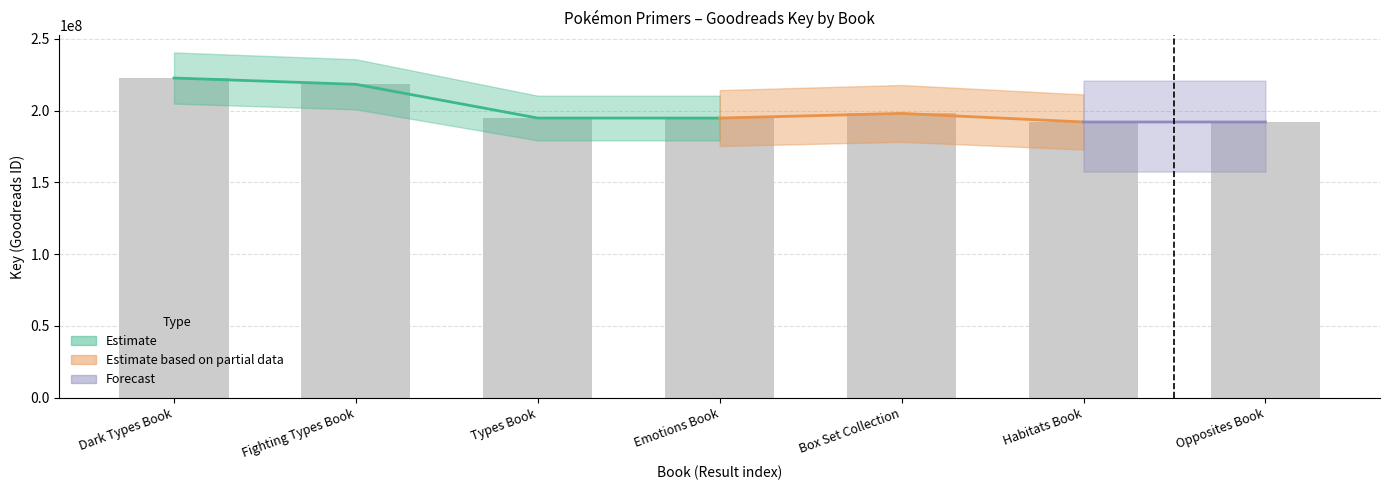

Is it true that the value at Habitats Book is 192086038?

True